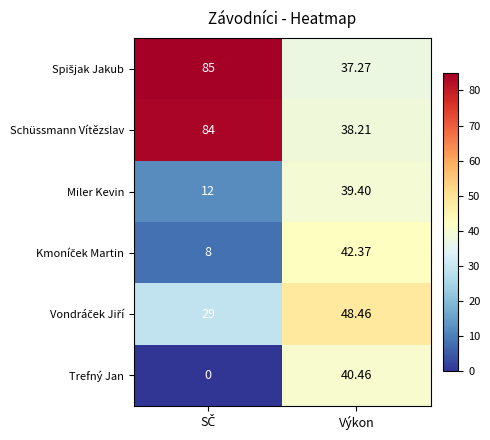

What is the maximum value shown in the chart?

85.0